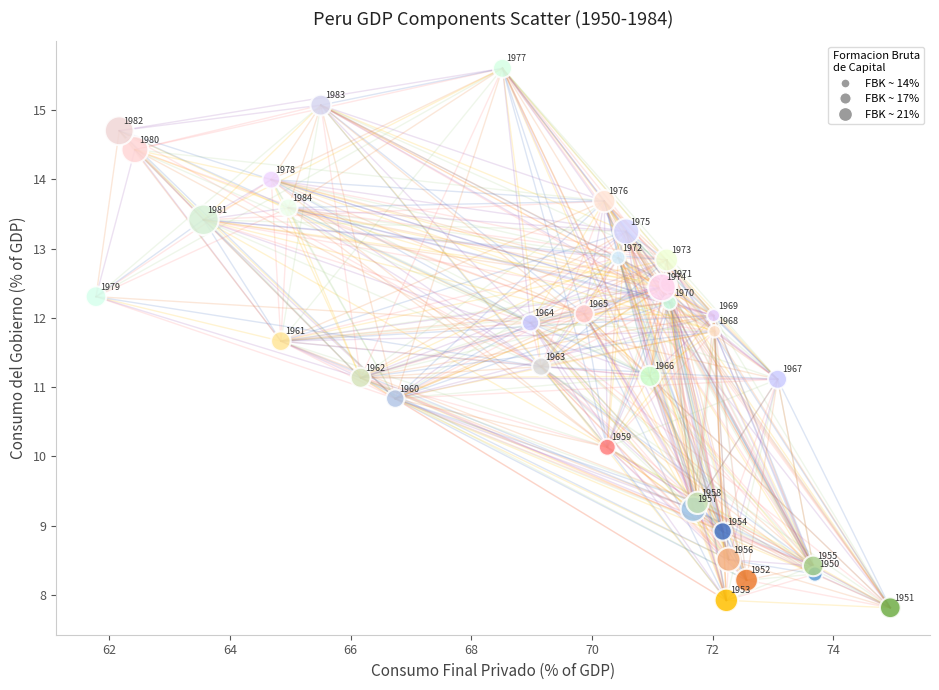

What Y value in the scatter plot is closest to 11?

11.1